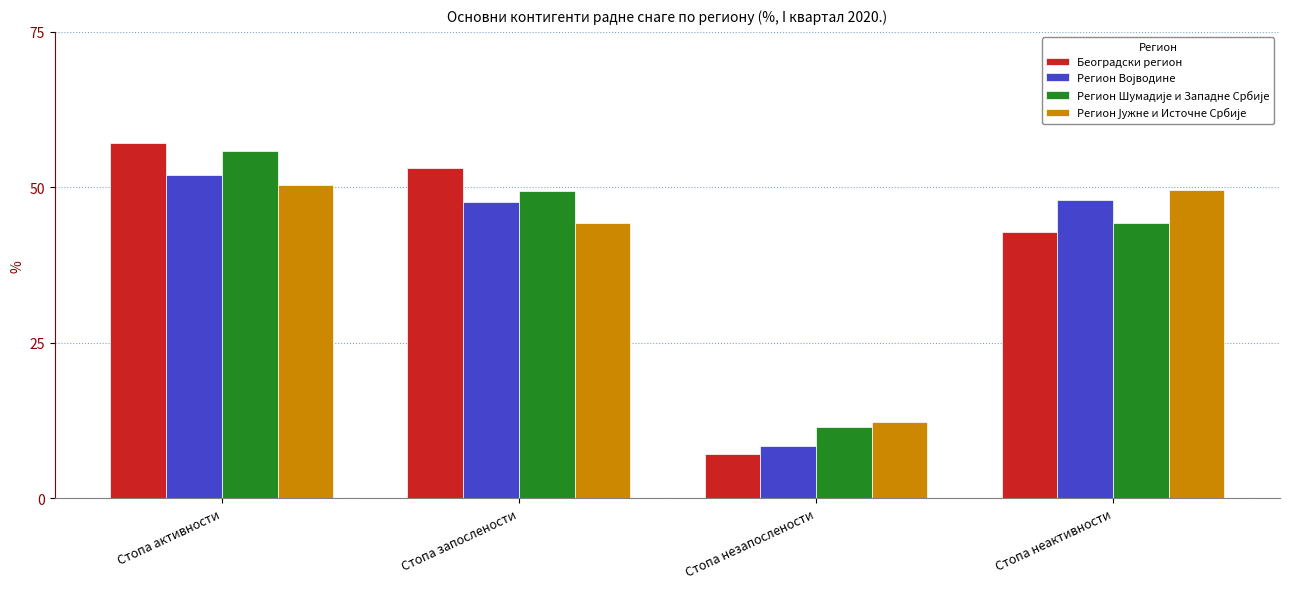

What is the label of the 2nd bar from the left?

Стопа запослености